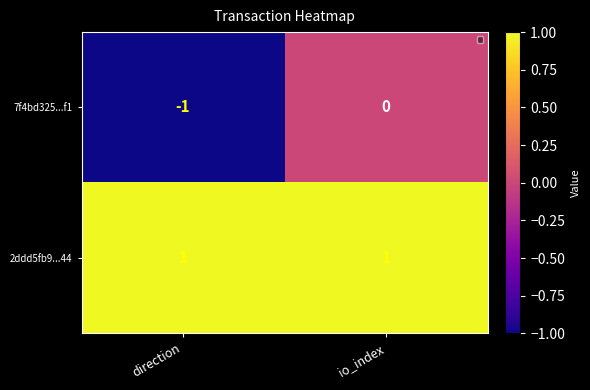

How many distinct data groups are displayed?

2